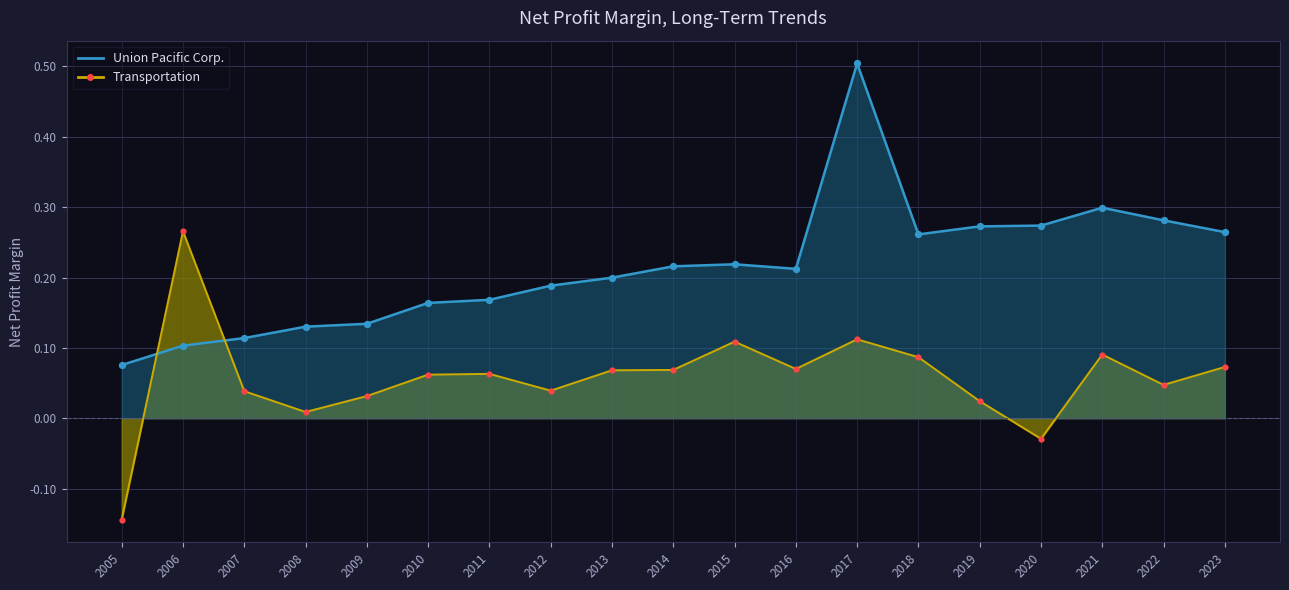

What are all the series names shown in the legend?

Union Pacific Corp., Transportation